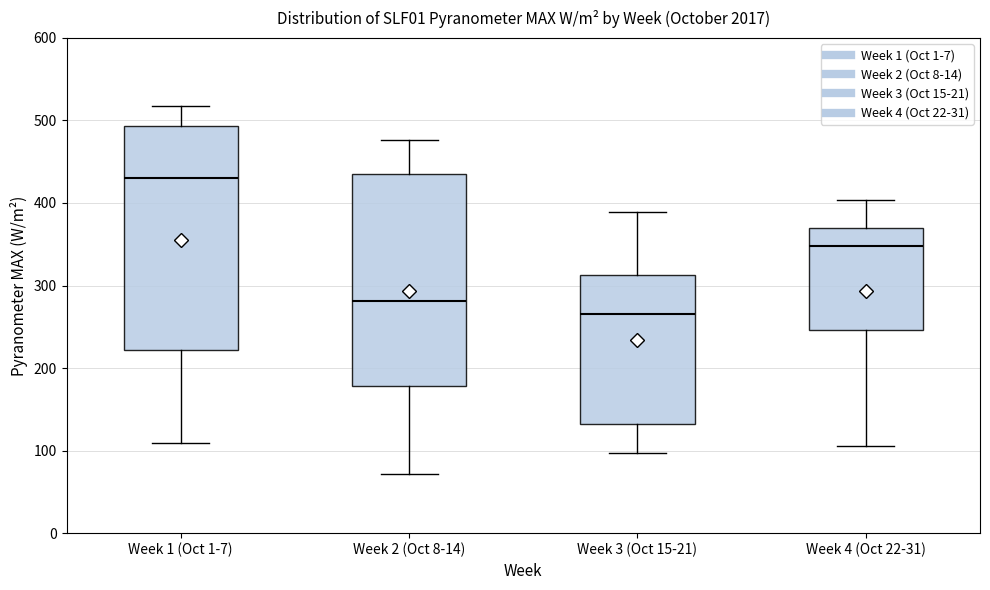

Which box is the tallest, from its lower edge to its upper edge?

Week 1 (Oct 1-7)